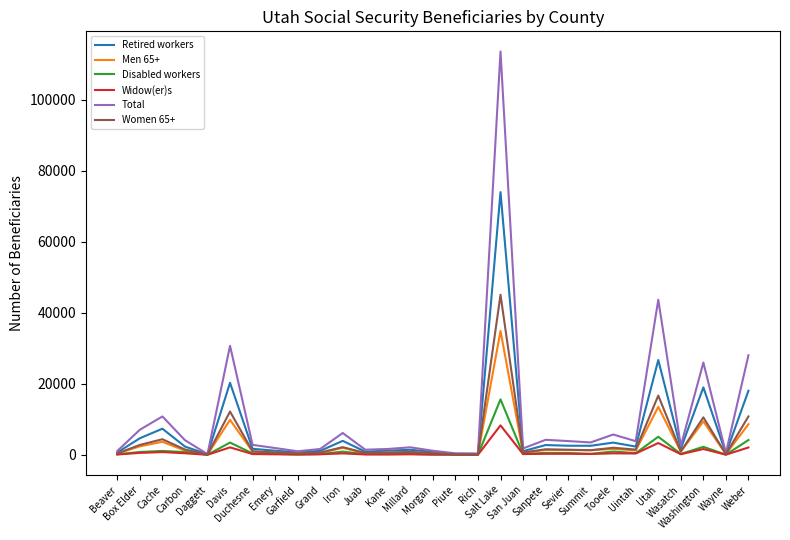

In Women 65+, how many points are higher than both neighbors (excluding endpoints)?

9